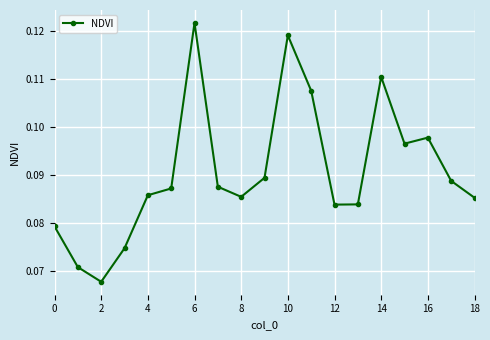

Count the values in the range 0 to 1.

19